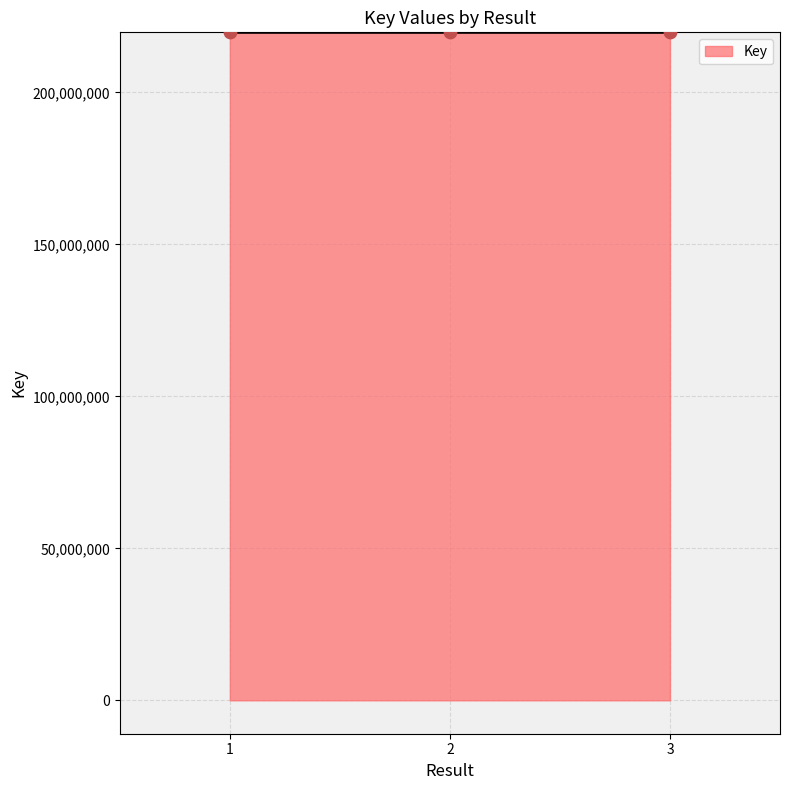

Approximately how many times larger is the value at 2 compared to 3?

1.0